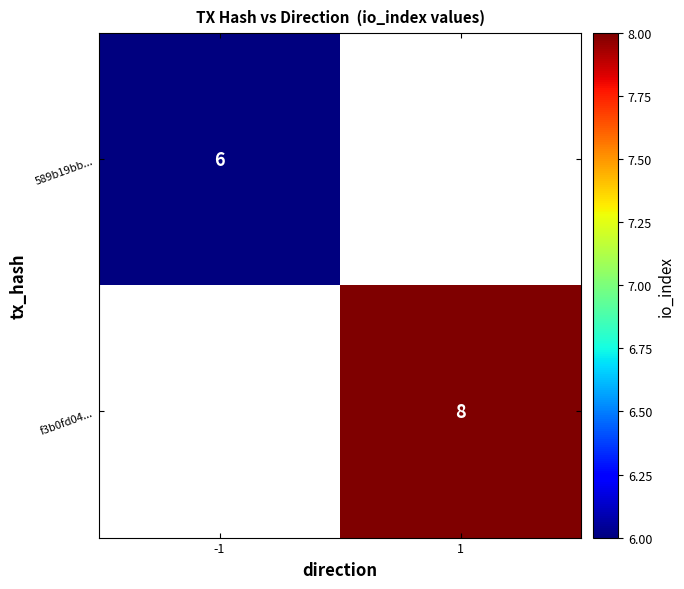

Is it true that f3b0fd04... equals 12.2 at 1?

False